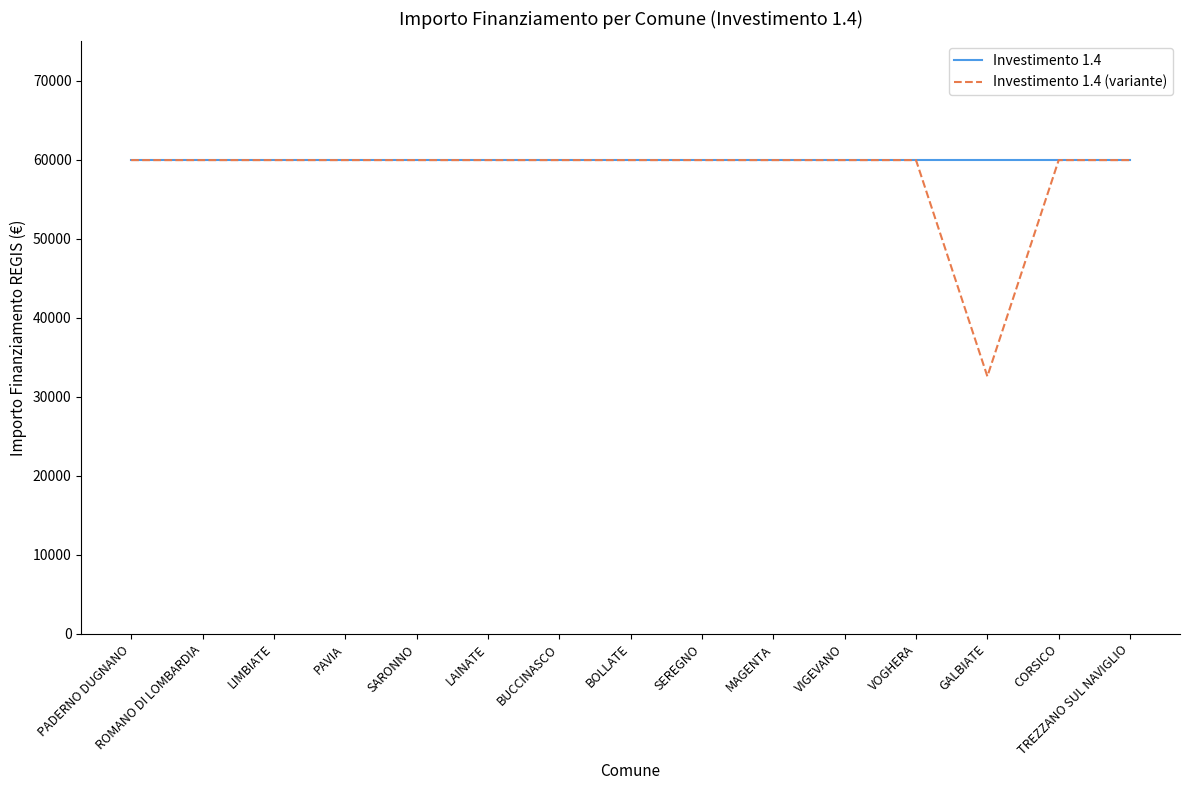

What is the difference between the maximum and minimum values in the Investimento 1.4 (variante) series?

27377